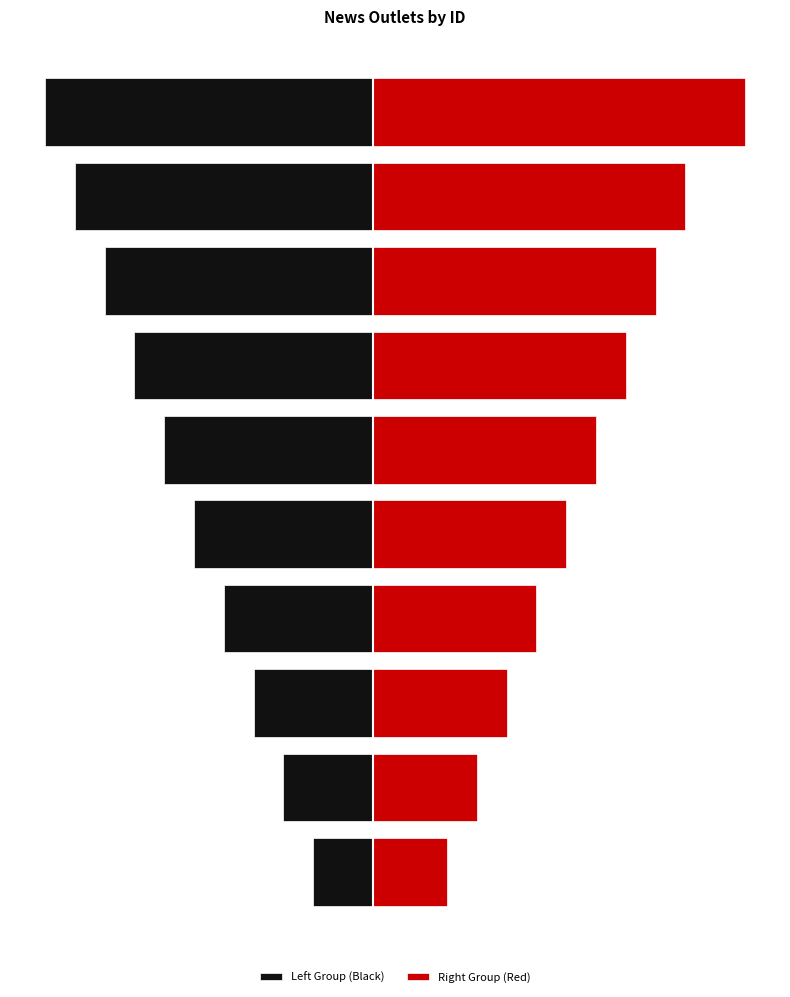

Reading left to right, extract all data points from this chart.

Left Group (Black): 0=-4	1=-6	2=-8	3=-10	4=-12	5=-14	6=-16	7=-18	8=-20	9=-22
Right Group (Red): 0=5	1=7	2=9	3=11	4=13	5=15	6=17	7=19	8=21	9=25